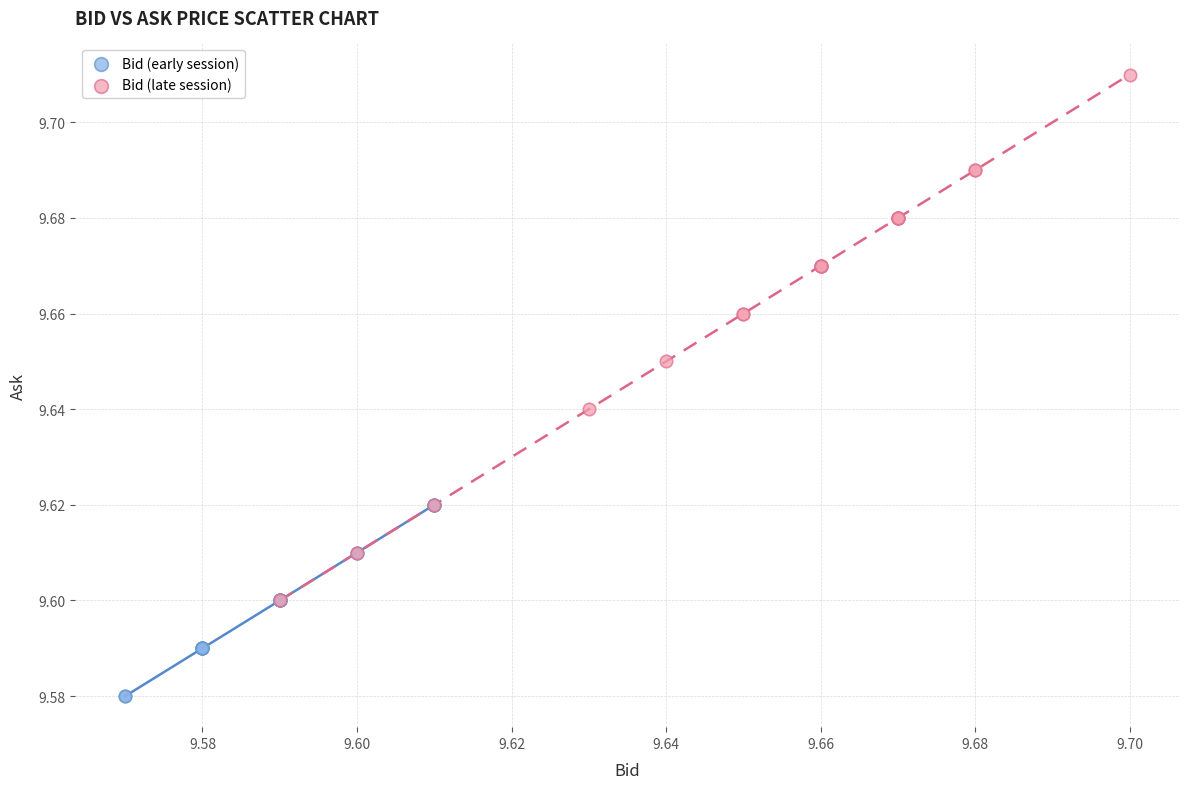

Which series contains the lowest Y value?

Bid (early session)